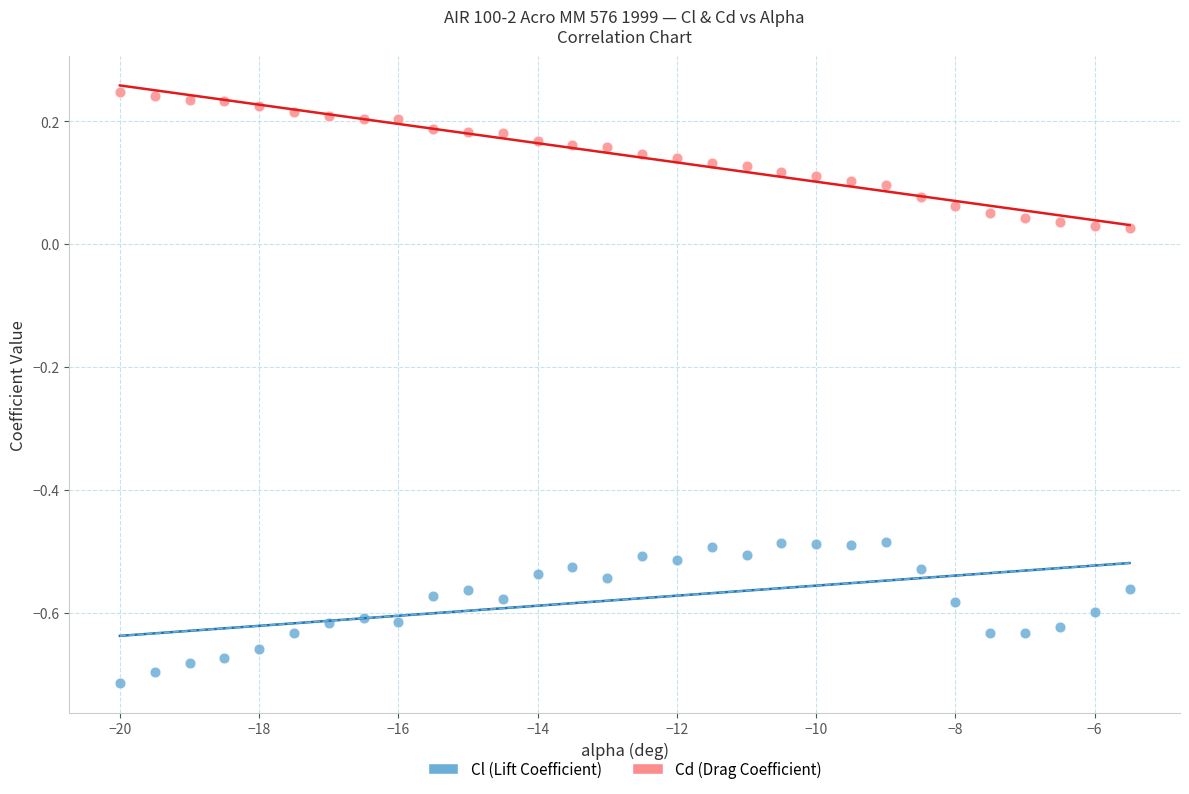

Which series contains the highest Y value?

Cd (Drag Coefficient)